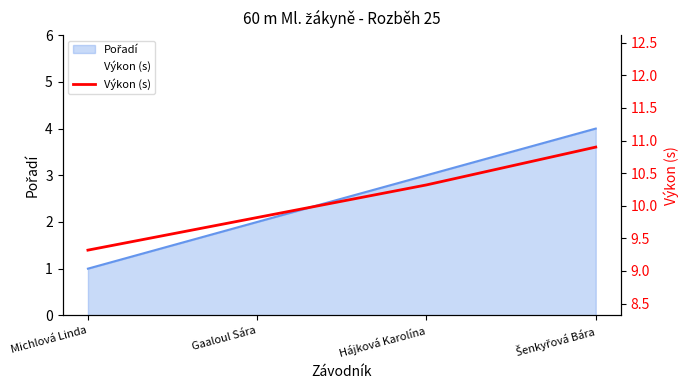

What is the sum of all values?

40.4